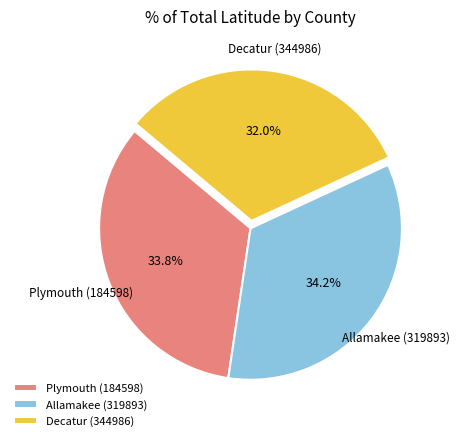

The Plymouth (184598) slice represents 34% of the pie. True or false?

True